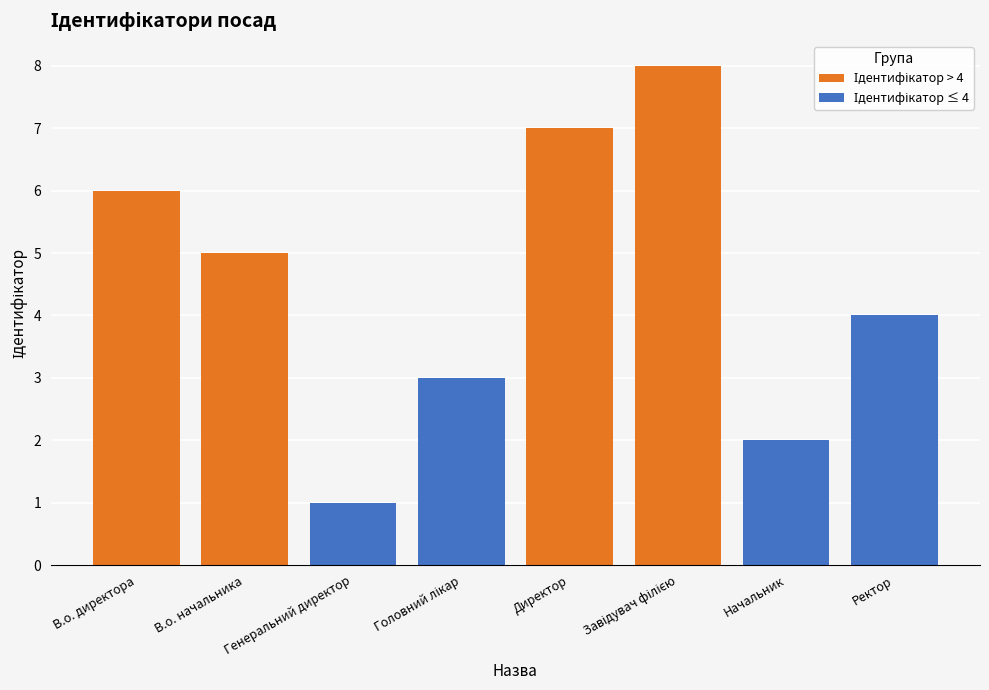

Rank the categories by Ідентифікатор ≤ 4 value from lowest to highest.

В.о. директора, В.о. начальника, Директор, Завідувач філією, Генеральний директор, Начальник, Головний лікар, Ректор